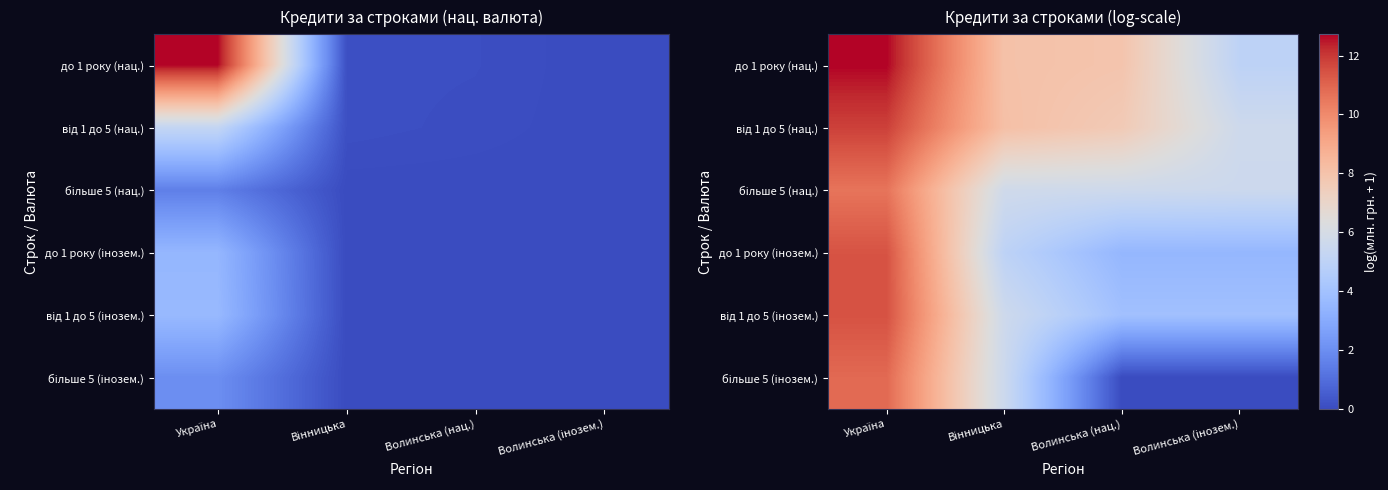

List the series in order of their peak value, lowest first.

більше 5 (нац.), більше 5 (інозем.), до 1 року (інозем.), від 1 до 5 (інозем.), від 1 до 5 (нац.), до 1 року (нац.)